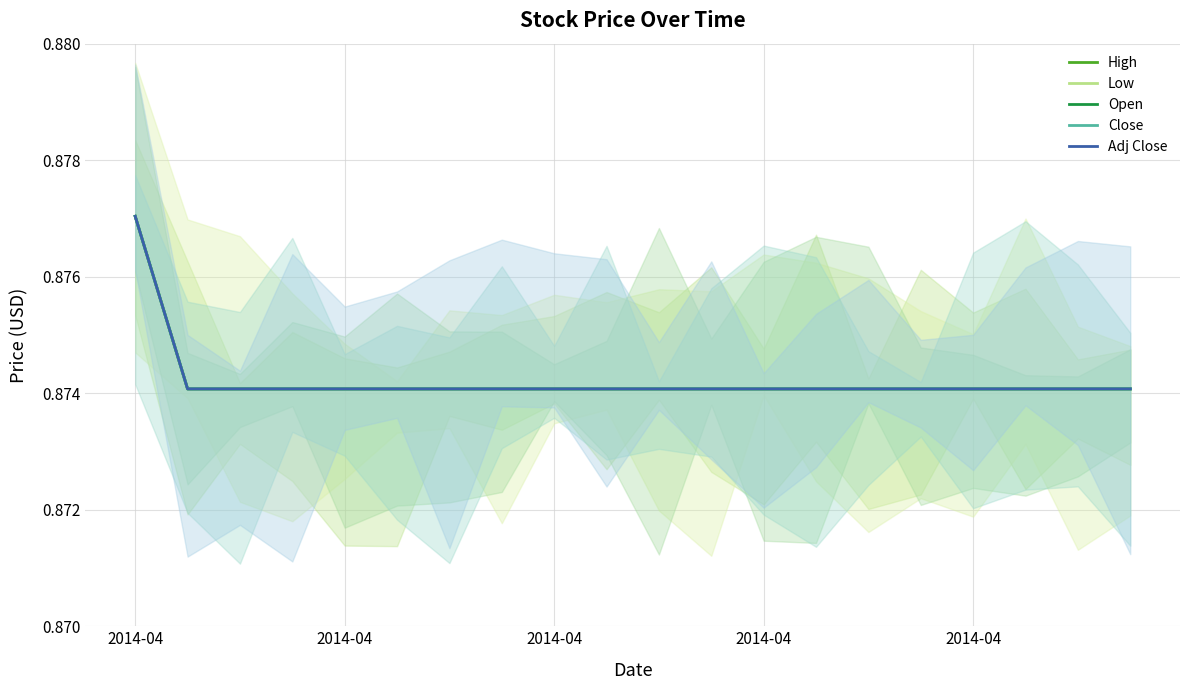

What is the average value of the Adj Close series?

0.9